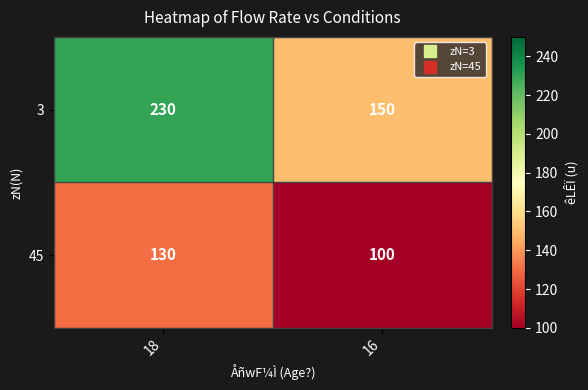

Which category has the lowest value across all series?

16